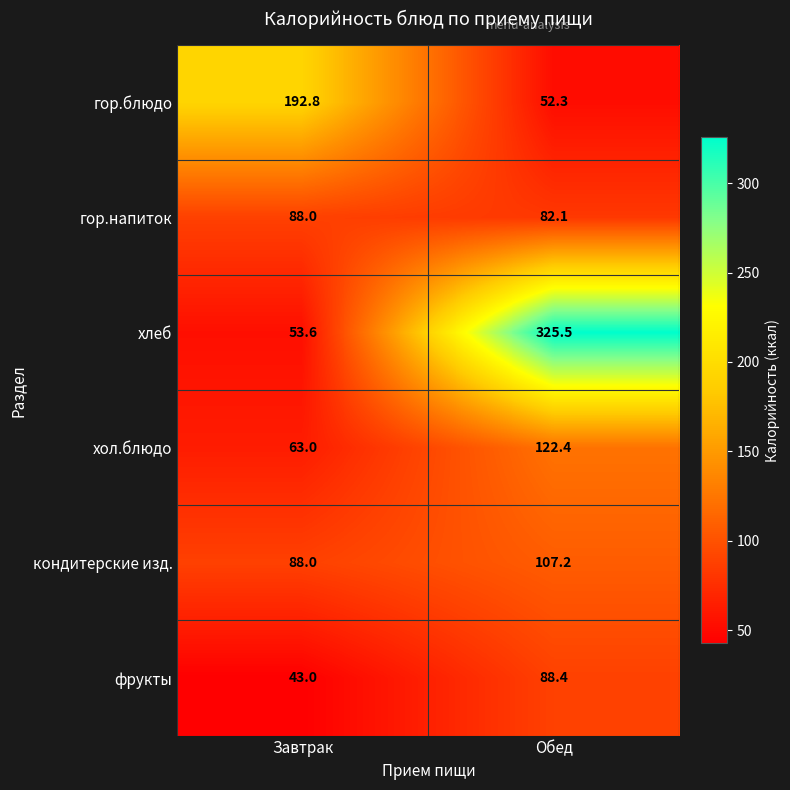

Rank the categories by гор.напиток value from highest to lowest.

Завтрак, Обед